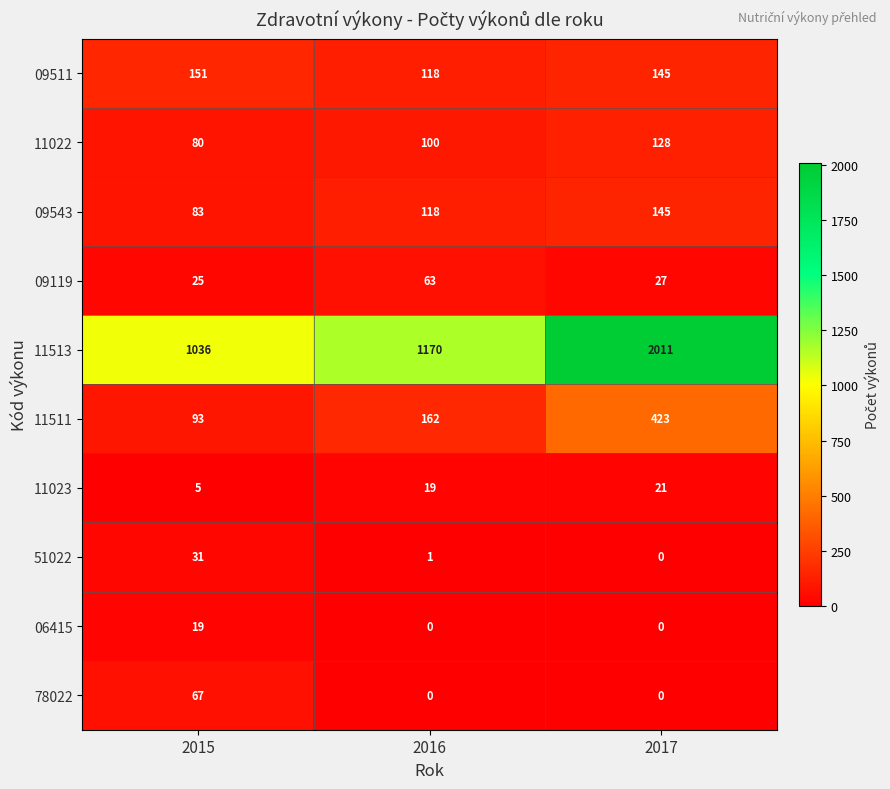

Where is 51022 nearest to the value 15?

2016